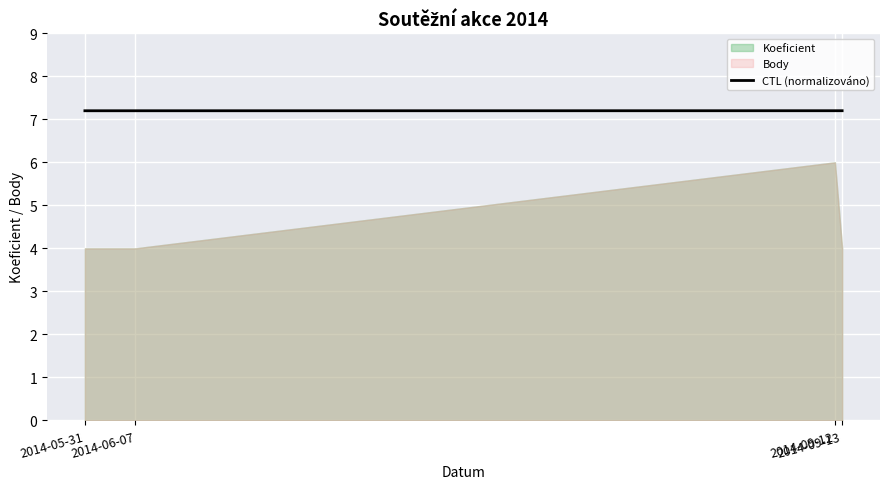

What is the ratio of the value at 2014-05-31 to the value at 2014-09-13?

1.0